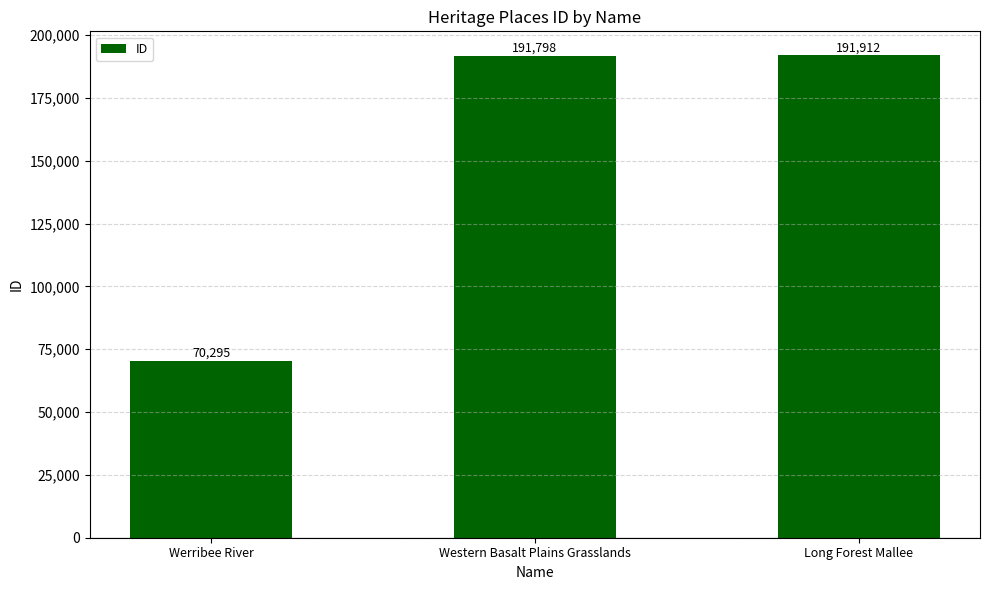

At which label is the value closest to 131103?

Western Basalt Plains Grasslands